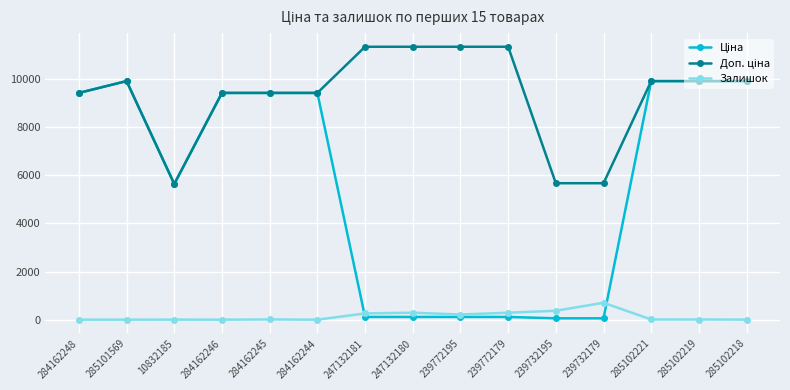

At how many categories does at least one series exceed 2714?

15